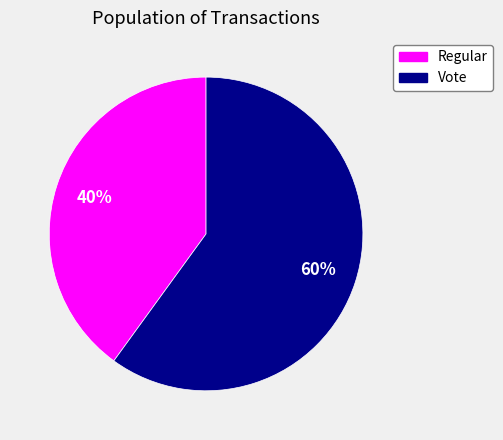

Count the number of slices in the pie.

2